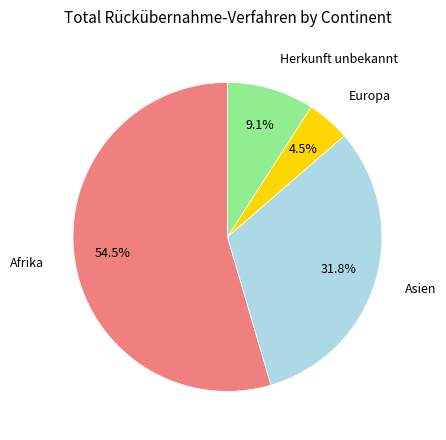

How many segments does this pie chart have?

4